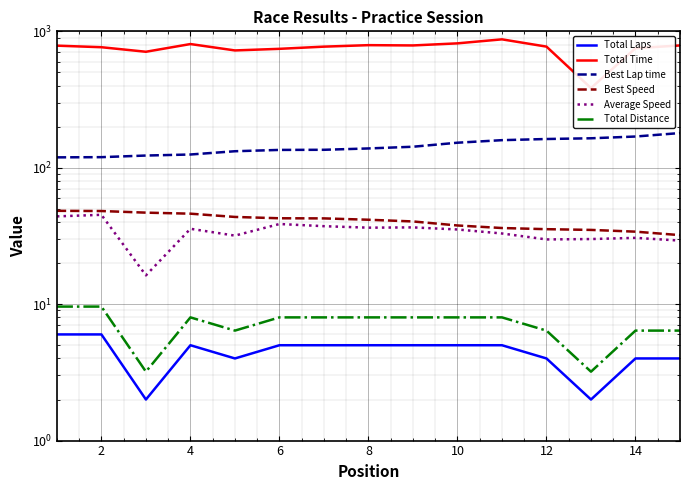

True or false: Best Speed and Total Distance intersect in this chart.

False